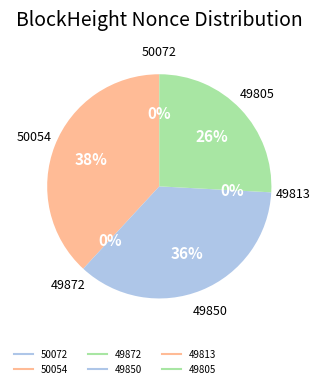

To the nearest percent, what is the average slice percentage?

17%